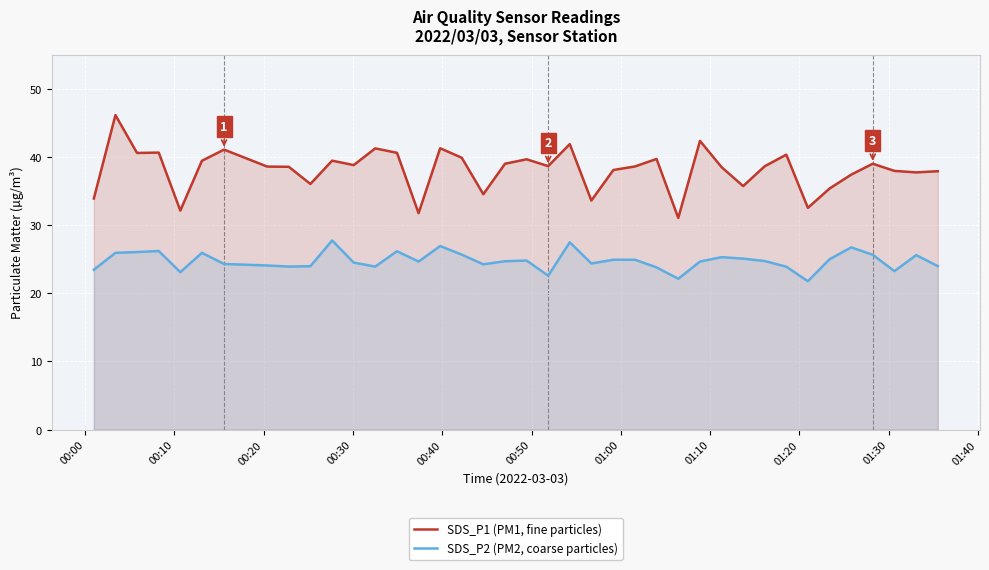

What is the average value of the SDS_P2 (PM2, coarse particles) series?

24.8